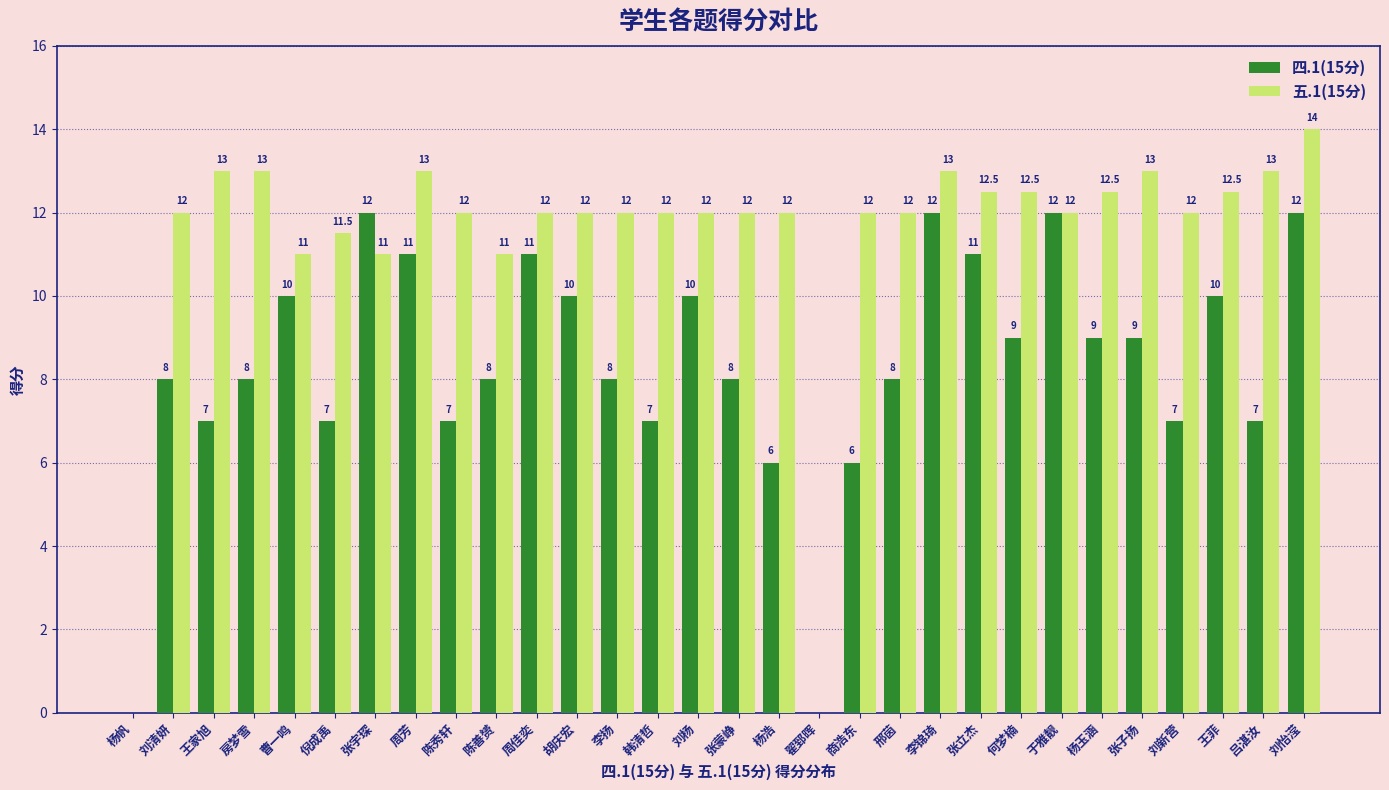

The 四.1(15分) series shows 2.6 at 刘杨. True or false?

False